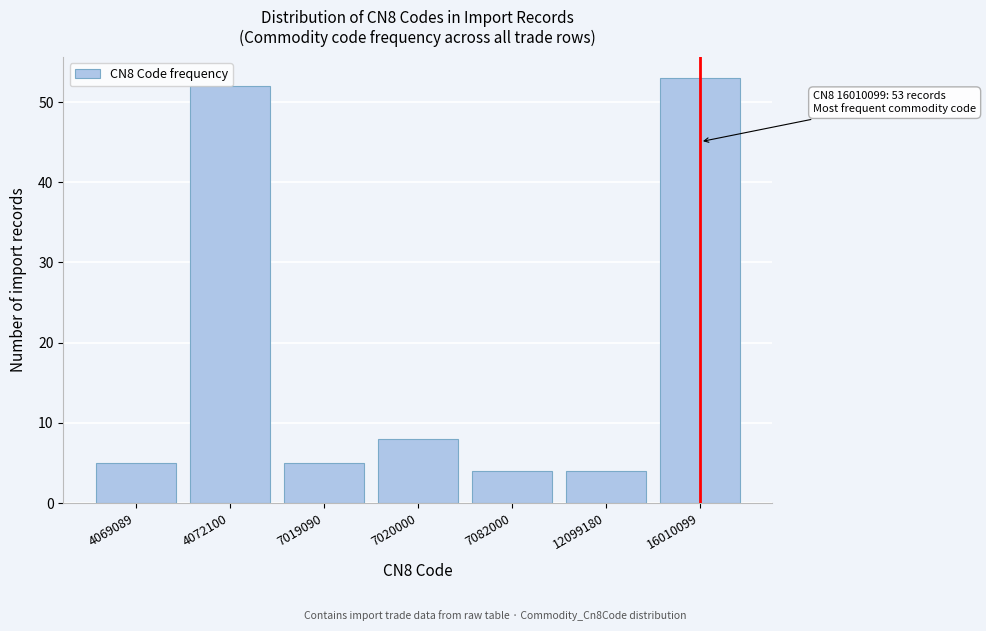

Reading left to right, what are all the values shown in this chart?

4069089=5	4072100=52	7019090=5	7020000=8	7082000=4	12099180=4	16010099=53